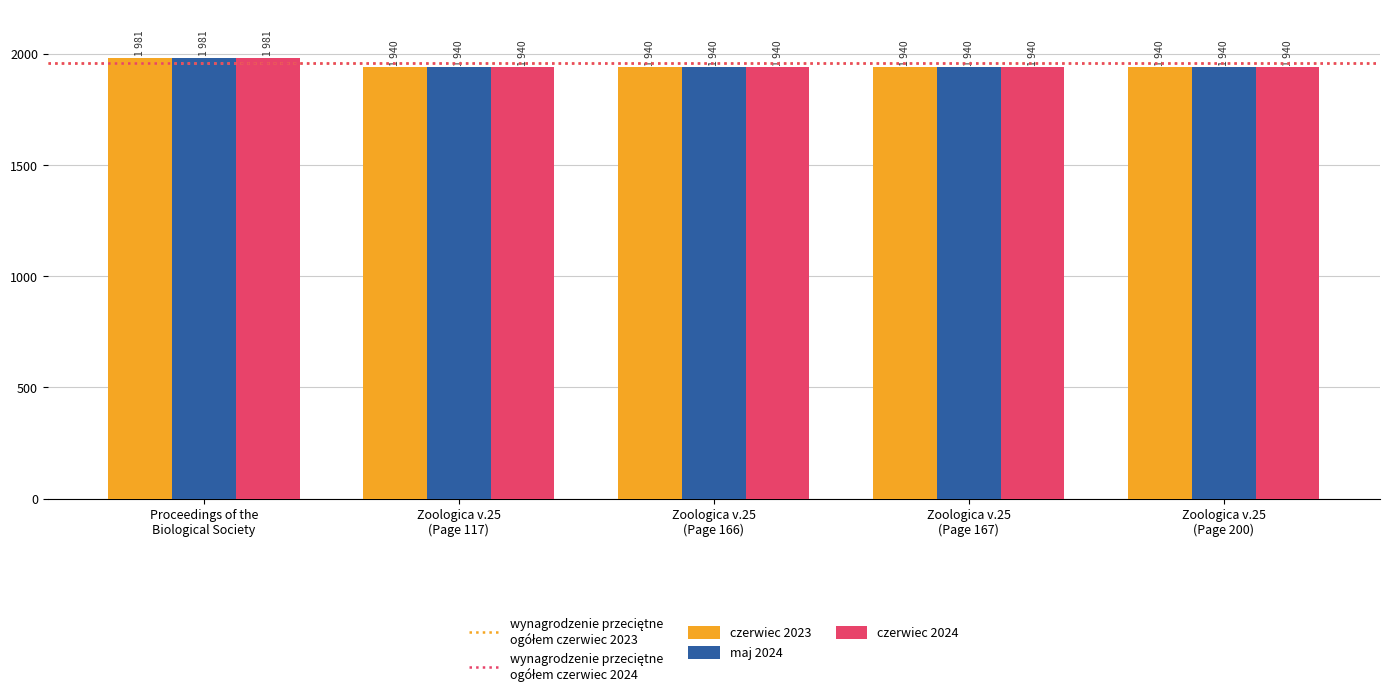

What is the smallest value displayed?

1940